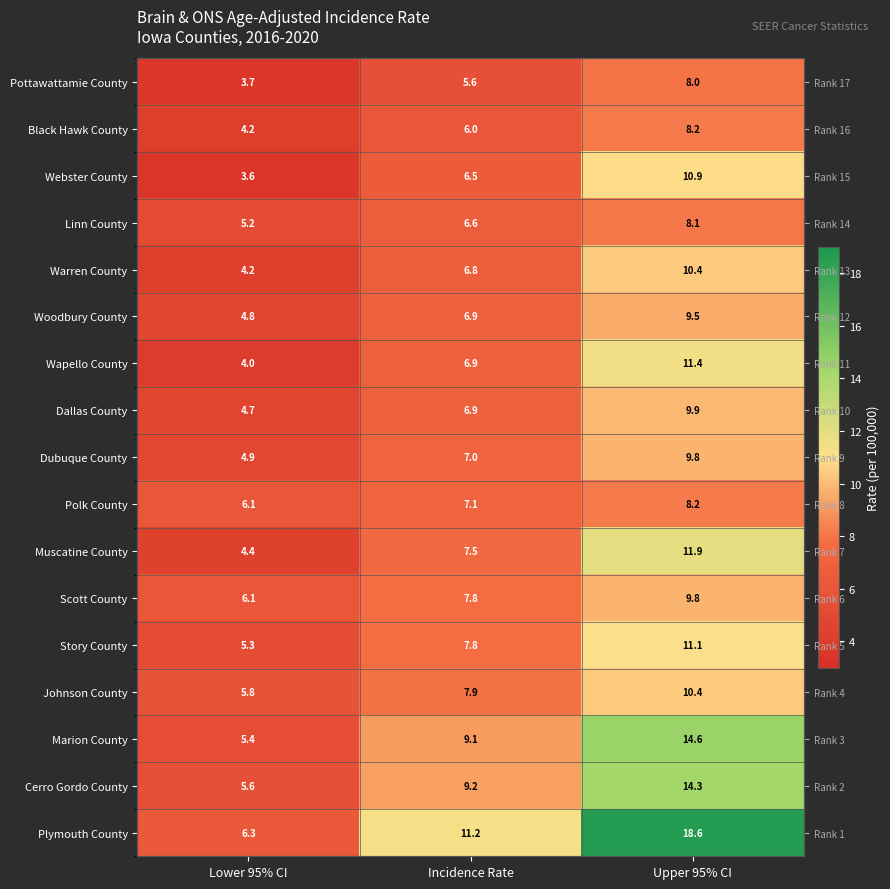

Rank the series at Upper 95% CI from lowest to highest value.

Pottawattamie County, Linn County, Black Hawk County, Polk County, Woodbury County, Dubuque County, Scott County, Dallas County, Warren County, Johnson County, Webster County, Story County, Wapello County, Muscatine County, Cerro Gordo County, Marion County, Plymouth County